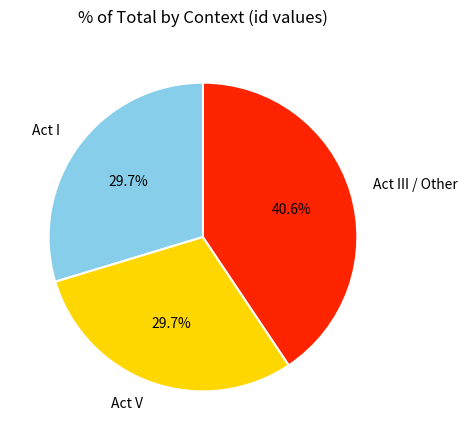

Is there a majority slice in this chart?

No